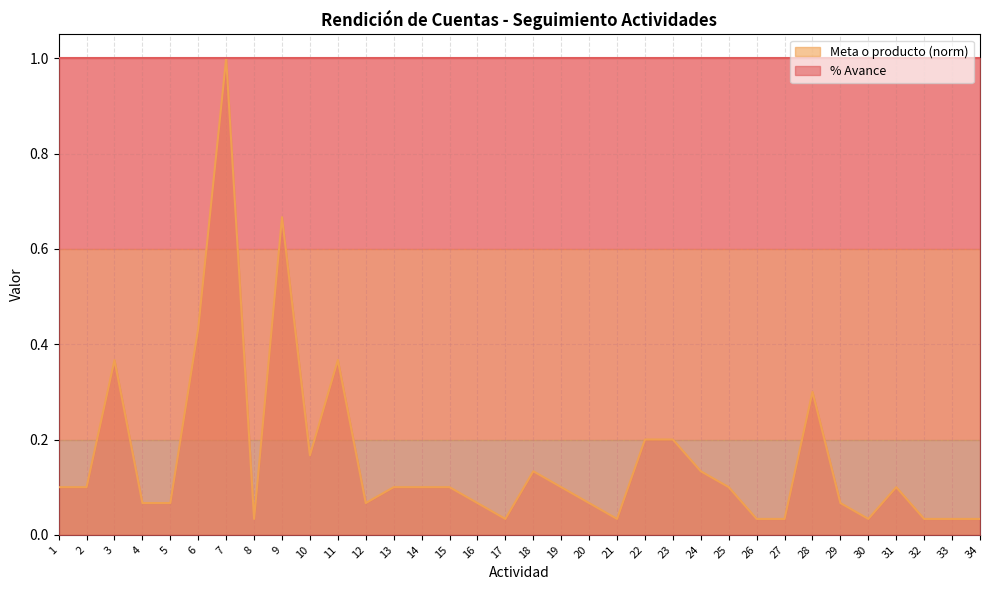

Is it true that the value at 21 is 0.0?

False